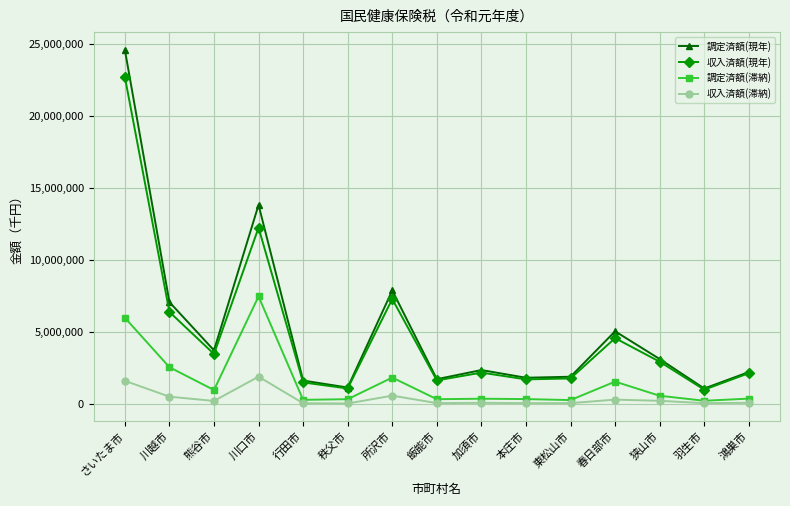

Is it true that 収入済額(現年) equals 22715712 at さいたま市?

True